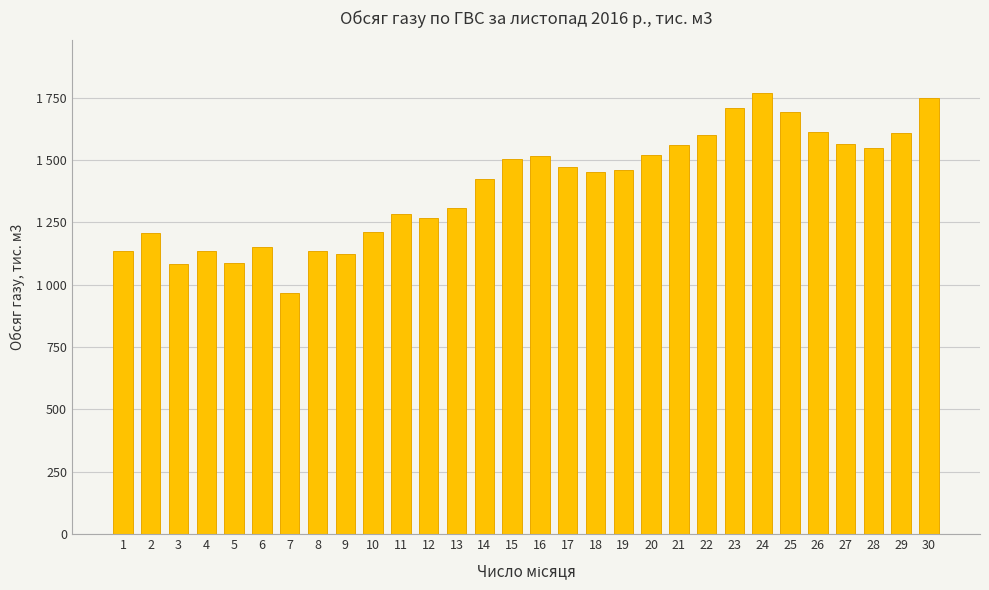

Are the bars horizontal?

No